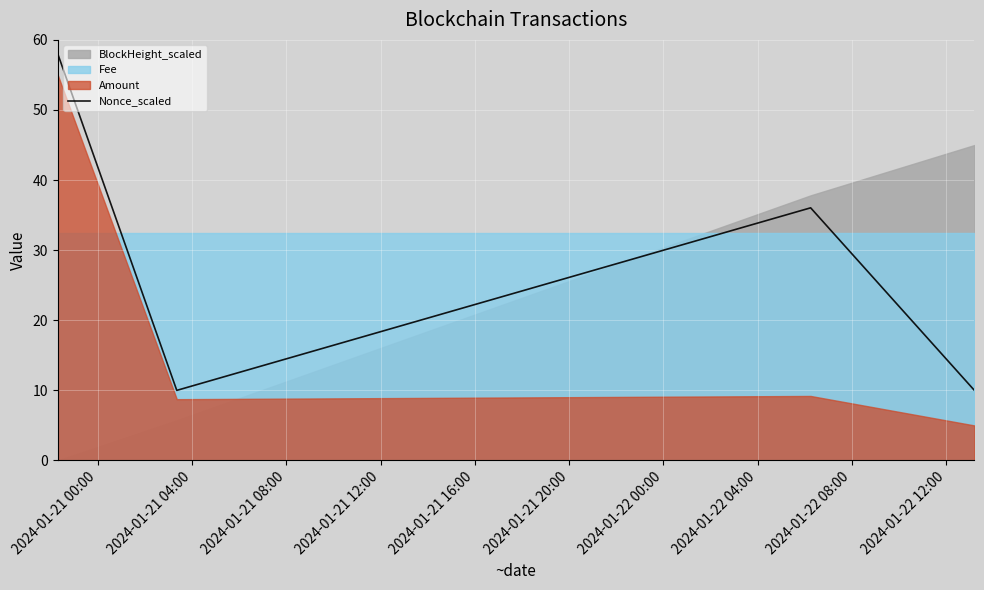

How many interior local peaks does the Nonce_scaled series have?

1